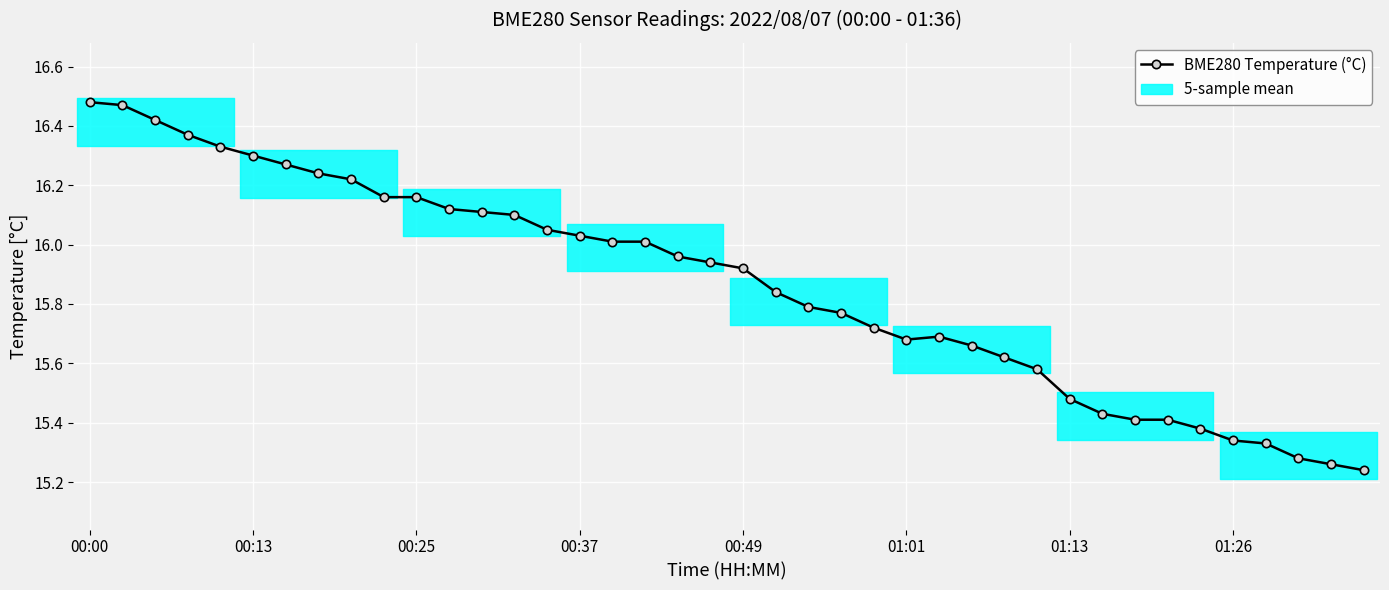

True or false: BME280 Temperature (°C) has more than 0 points higher than both neighbors.

True